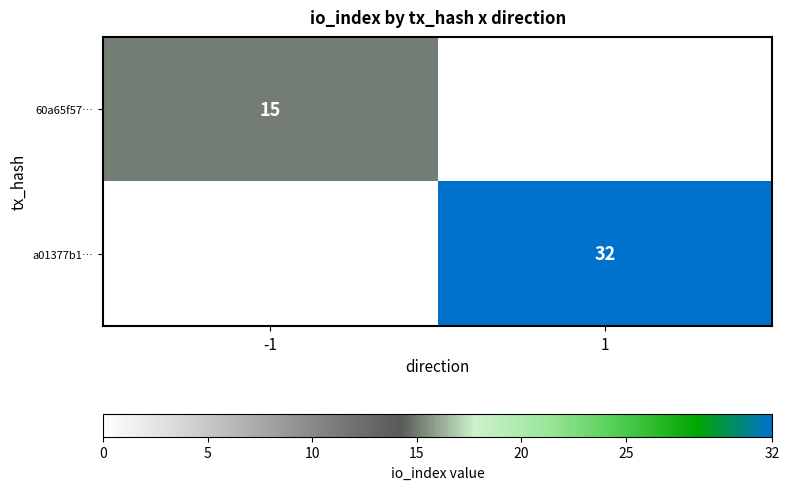

What is the minimum value shown in the chart?

15.0